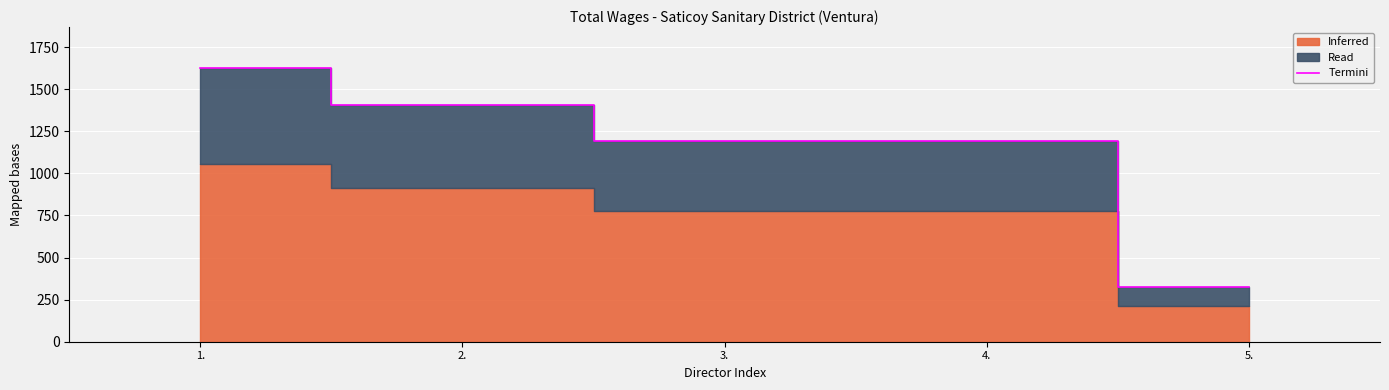

Count the values in the range 1191 to 1408.

3